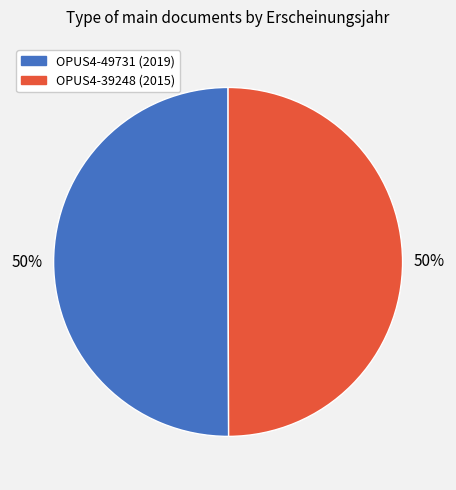

Approximately how many times larger is the value at OPUS4-49731 compared to OPUS4-39248?

1.0